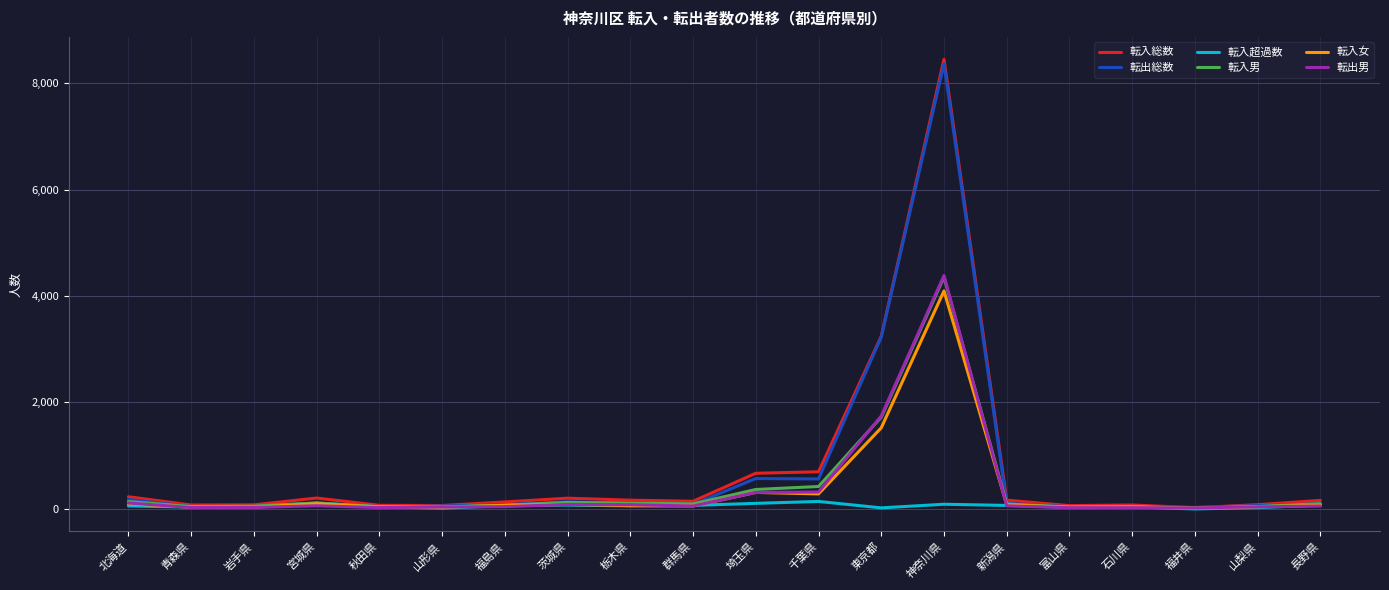

What position from the left is 茨城県?

8